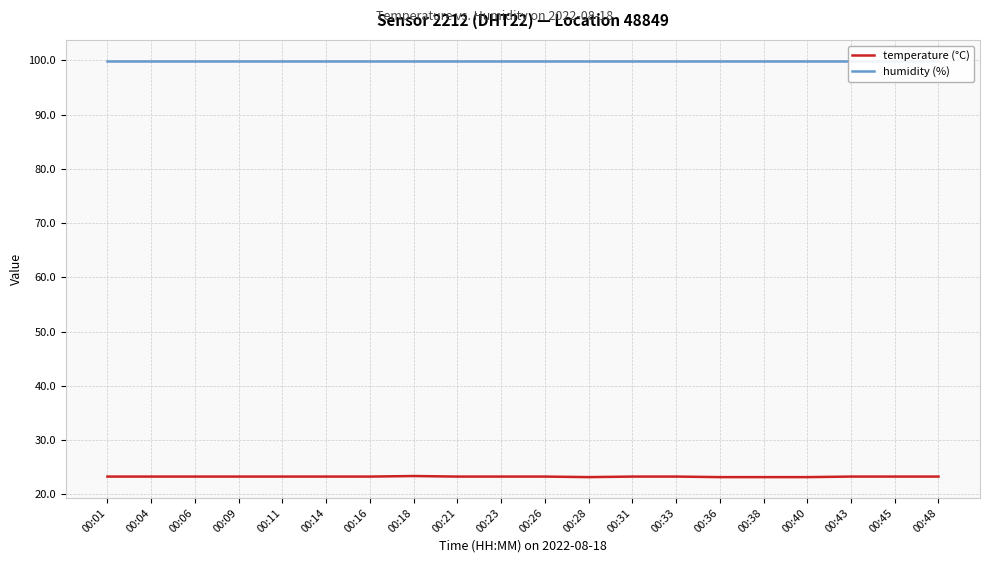

Reading left to right, extract all data points from this chart.

temperature (°C): 00:01=23.3	00:04=23.3	00:06=23.3	00:09=23.3	00:11=23.3	00:14=23.3	00:16=23.3	00:18=23.4	00:21=23.3	00:23=23.3	00:26=23.3	00:28=23.2	00:31=23.3	00:33=23.3	00:36=23.2	00:38=23.2	00:40=23.2	00:43=23.3	00:45=23.3	00:48=23.3
humidity (%): 00:01=99.9	00:04=99.9	00:06=99.9	00:09=99.9	00:11=99.9	00:14=99.9	00:16=99.9	00:18=99.9	00:21=99.9	00:23=99.9	00:26=99.9	00:28=99.9	00:31=99.9	00:33=99.9	00:36=99.9	00:38=99.9	00:40=99.9	00:43=99.9	00:45=99.9	00:48=99.9